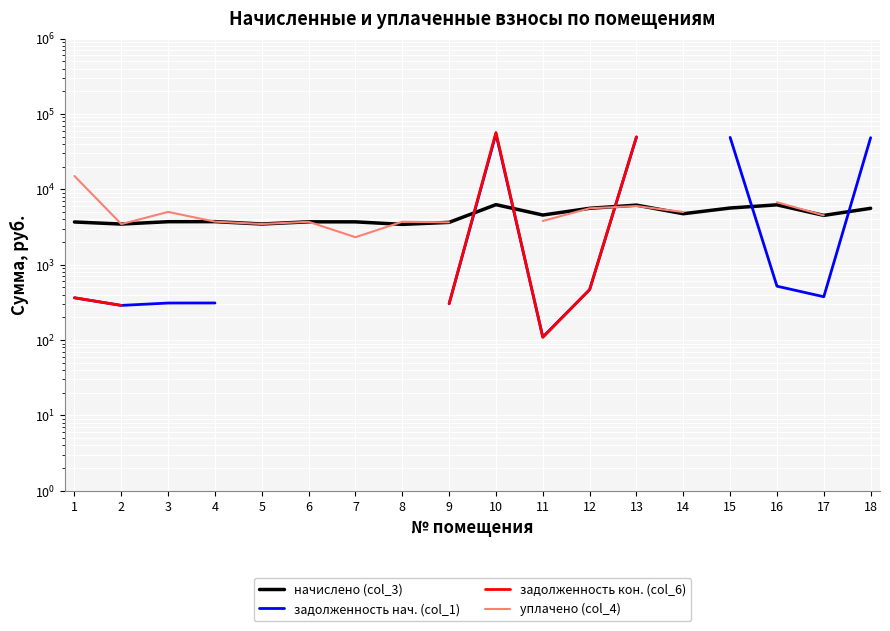

Count the number of categories in the chart.

18